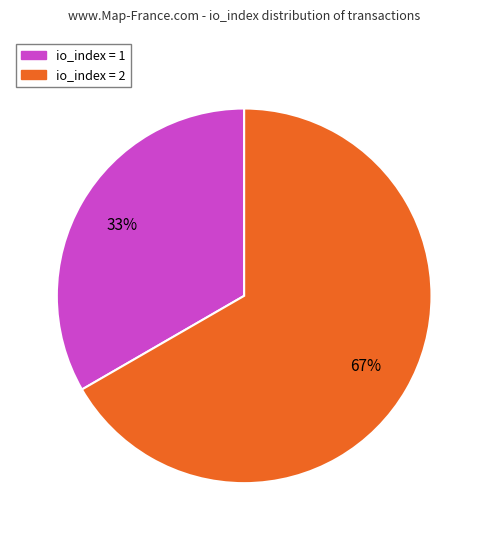

Combined, do io_index = 2 and io_index = 1 account for over 50%?

Yes